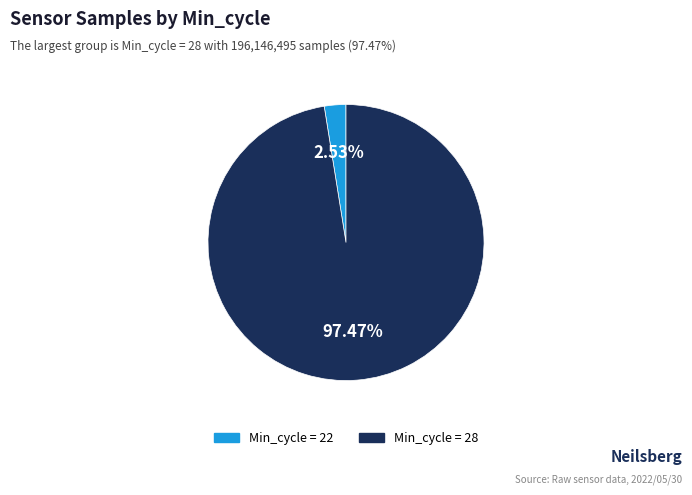

Is there a majority slice in this chart?

Yes